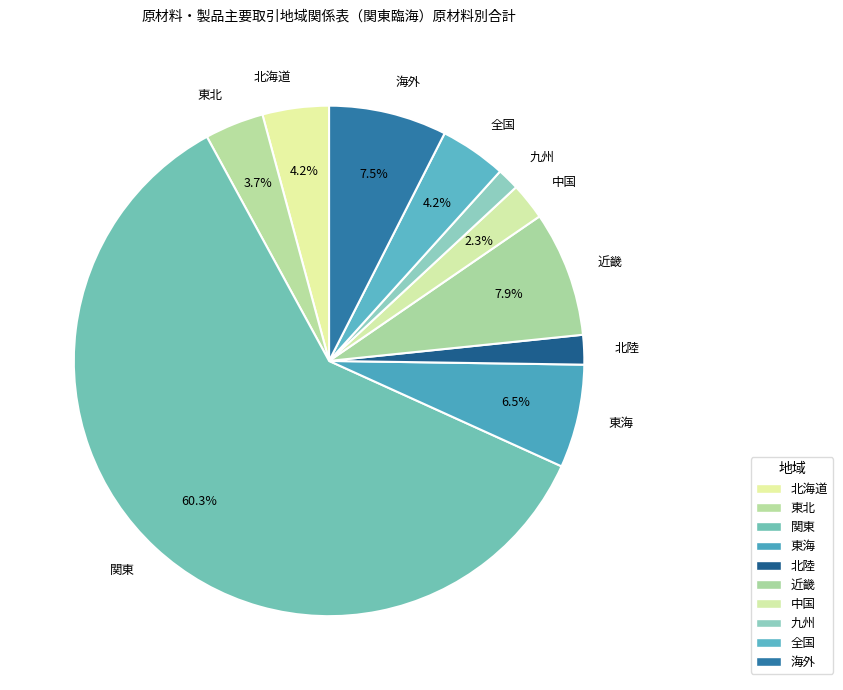

Which category has the biggest portion of the pie?

関東